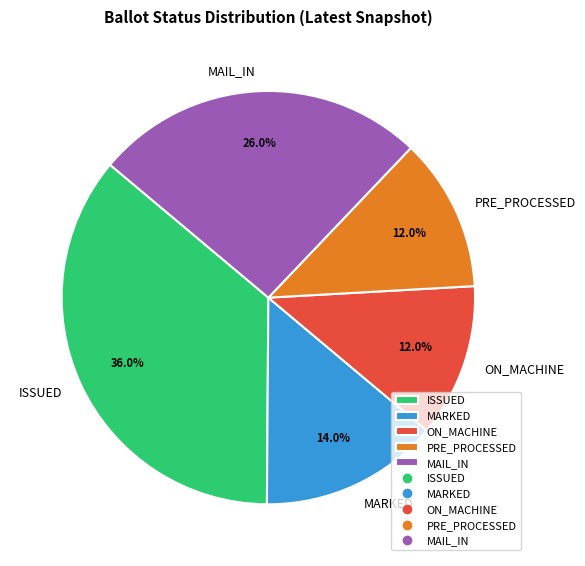

True or false: ON_MACHINE accounts for 19% of the total.

False